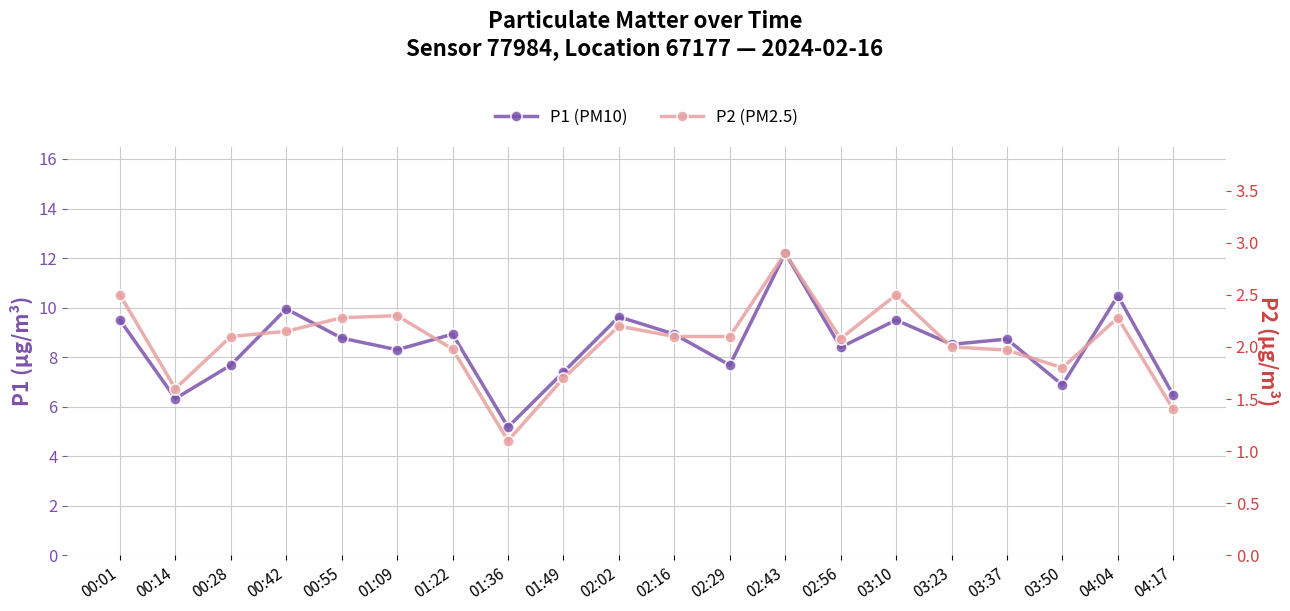

What is the difference between the second highest and second lowest values in the P2 (PM2.5) series?

1.1